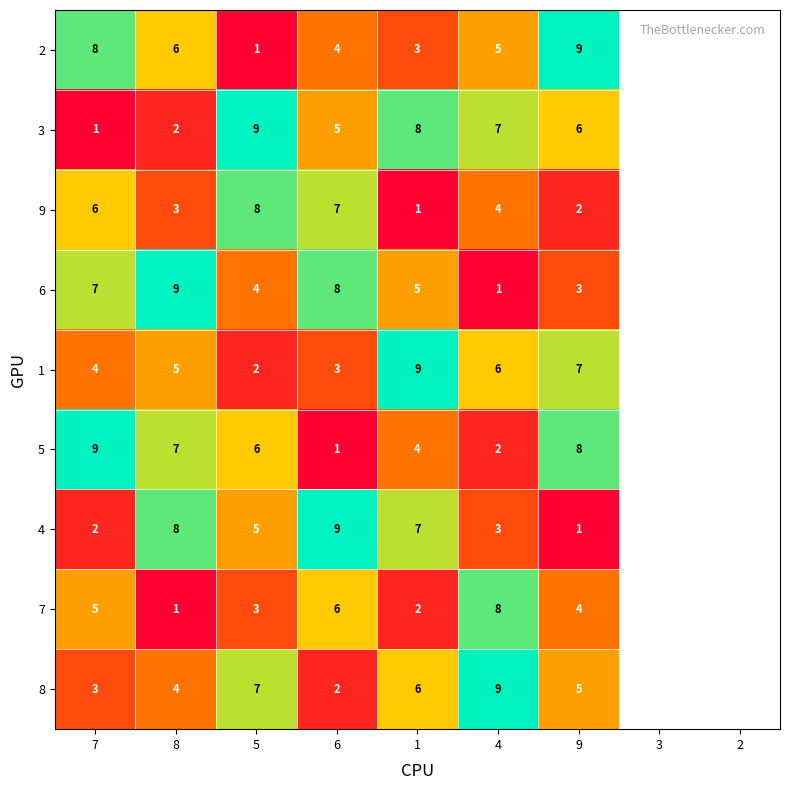

What is the difference between the maximum and minimum values in the 5 series?

8